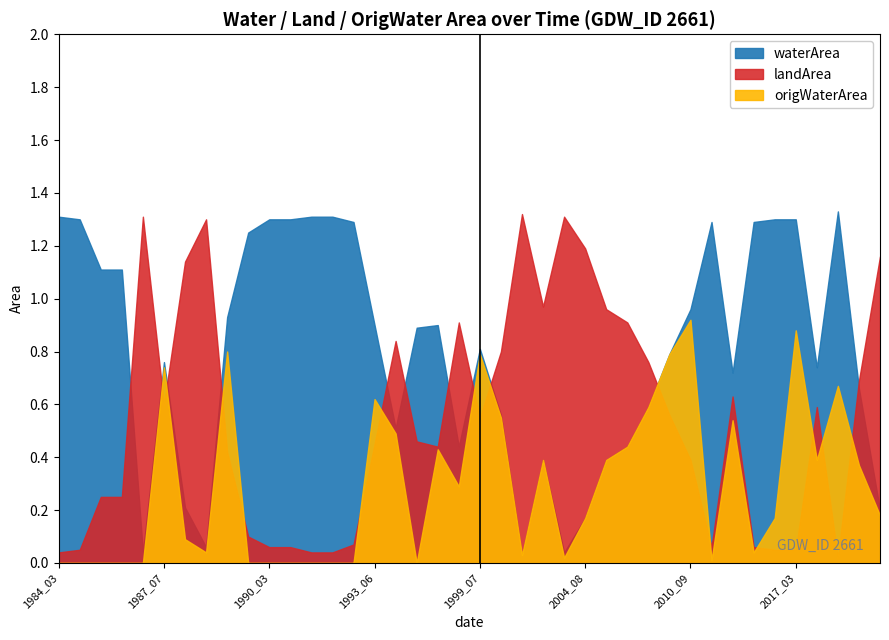

In origWaterArea, how many points are lower than both neighbors (excluding endpoints)?

8